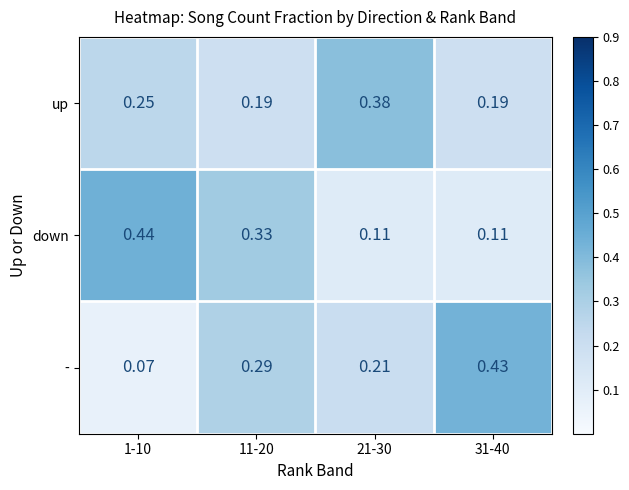

List the series in order of their overall mean, lowest first.

down, -, up